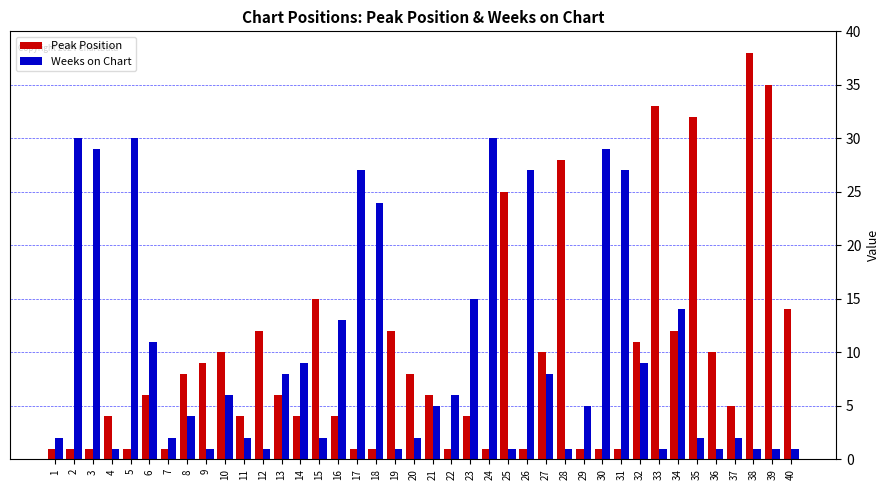

Read the Peak Position value at 8, to the nearest 5.

10